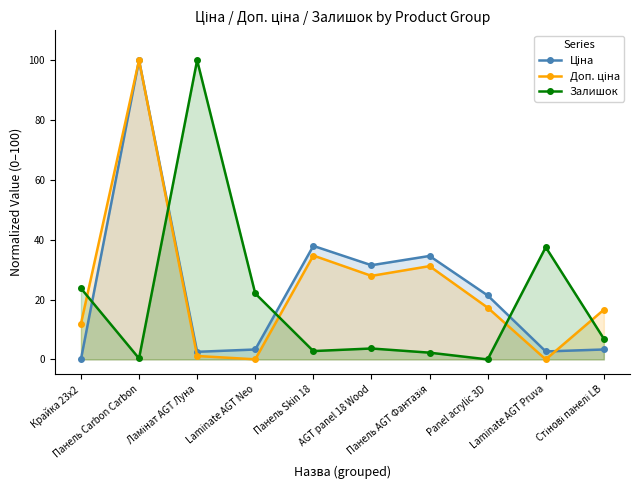

Which series has the largest range (max minus min)?

Ціна